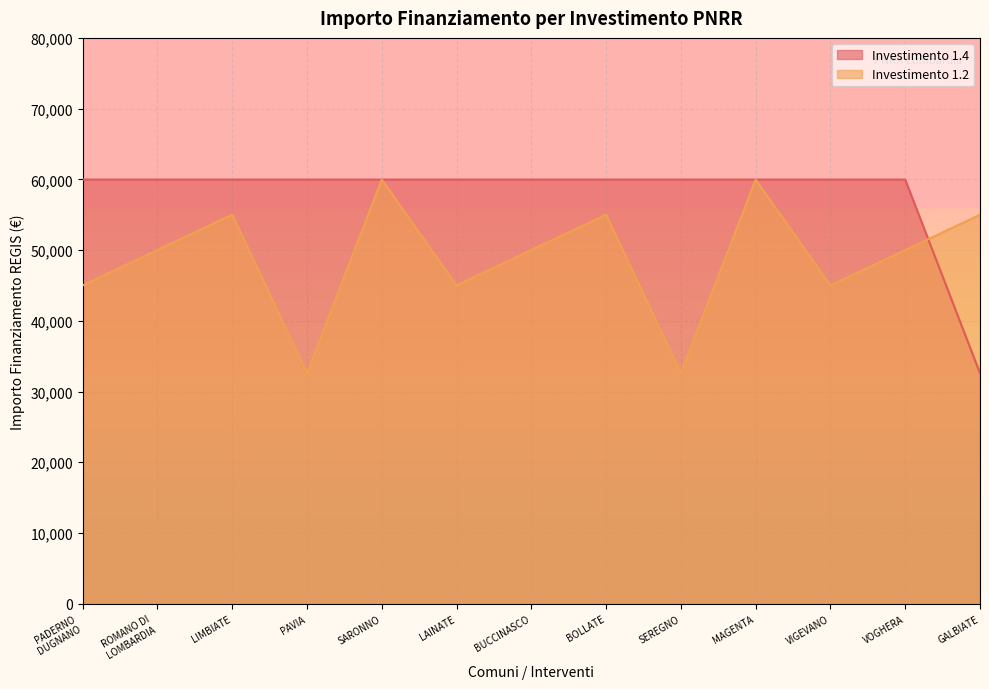

True or false: Investimento 1.4 has a value of 30398 at LAINATE.

False